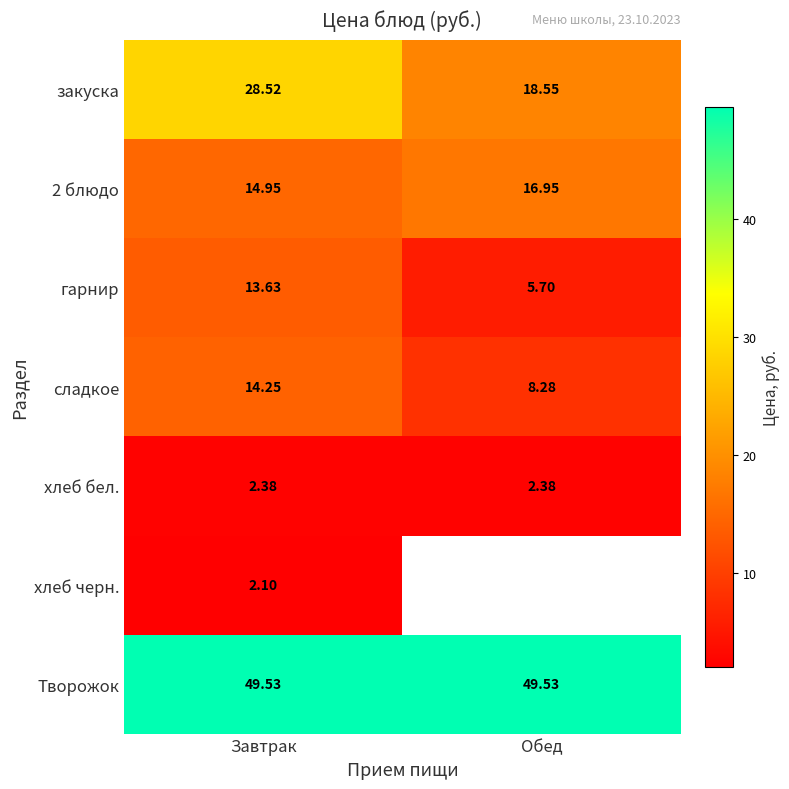

Where is гарнир nearest to the value 9?

Обед